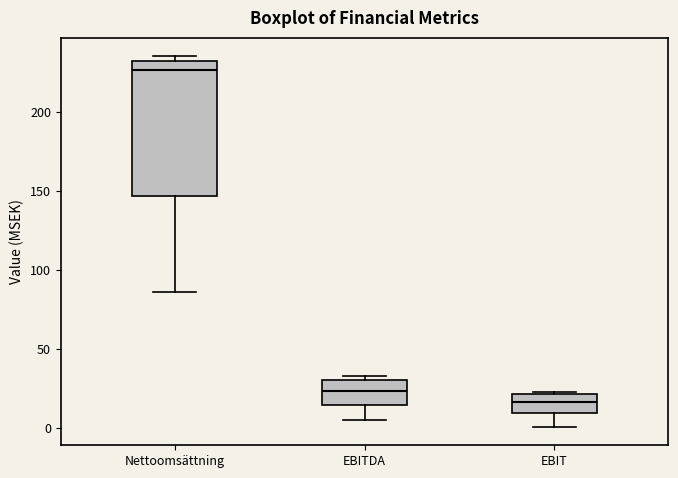

Reading left to right, read every box against the y-axis: the position of its median line, the range the box covers, and the ends of its whiskers. The values are not printed on the chart, so give them approximately, as read against the axis.

Nettoomsättning: median 225, box 145 to 230, whiskers 85 to 235
EBITDA: median 25, box 15 to 30, whiskers 5 to 35
EBIT: median 15, box 10 to 20, whiskers 0 to 25